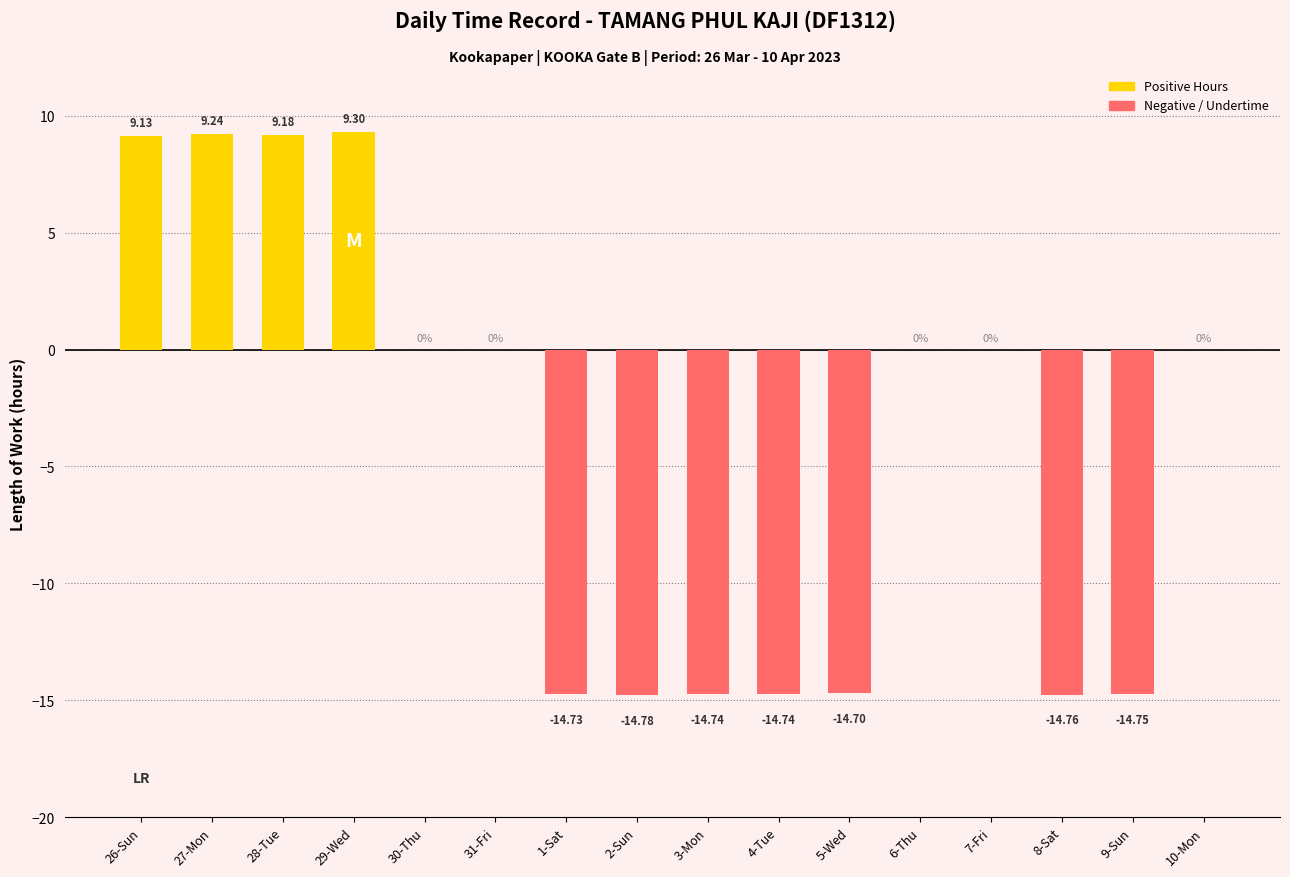

What is the average value?

-4.1